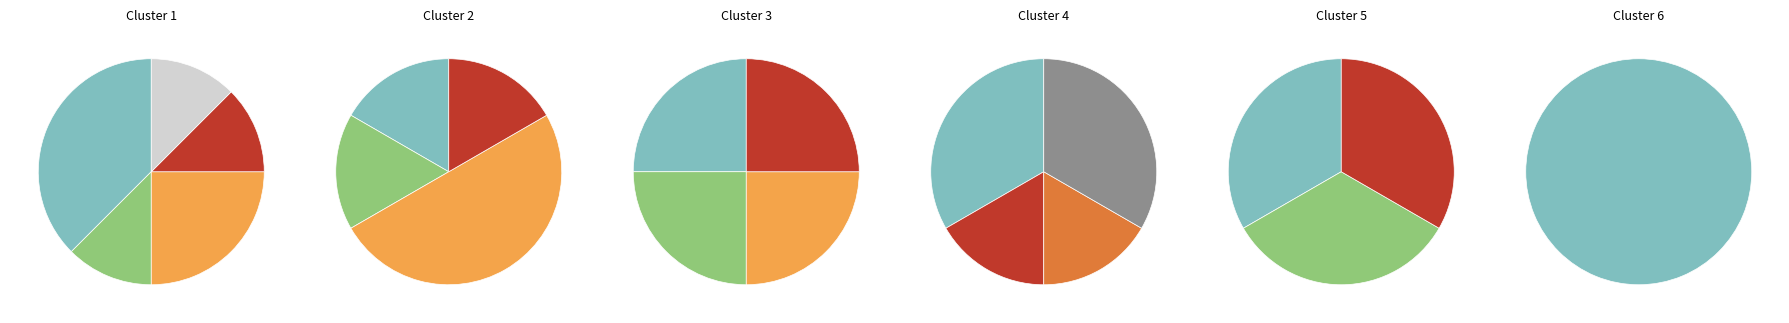

What percentage is the Sud-est slice, to the nearest percent?

21%